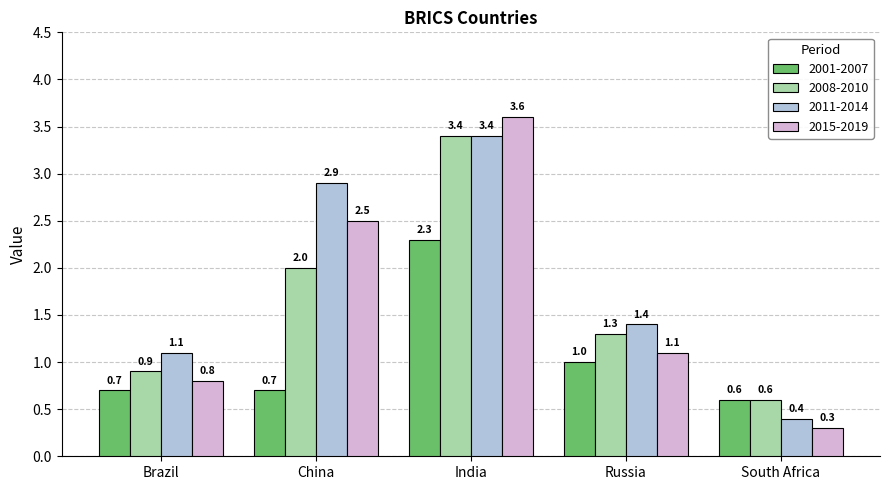

Which series has the largest total across all categories?

2011-2014